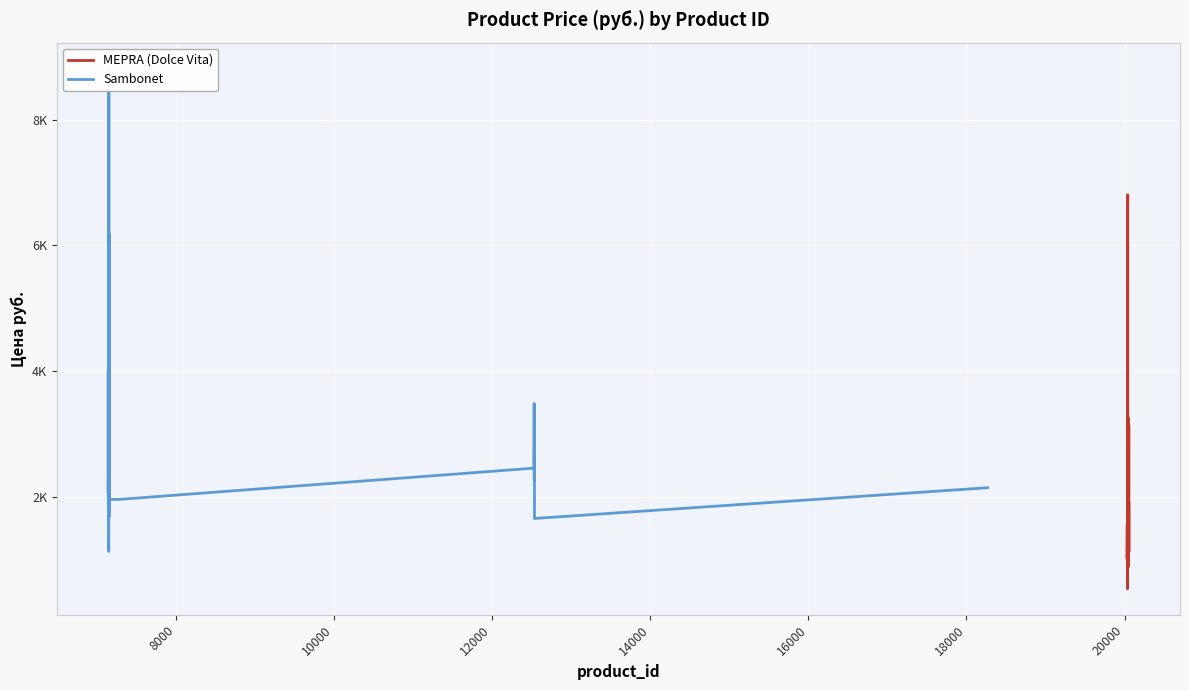

True or false: the data has more than 1 interior local peaks.

True